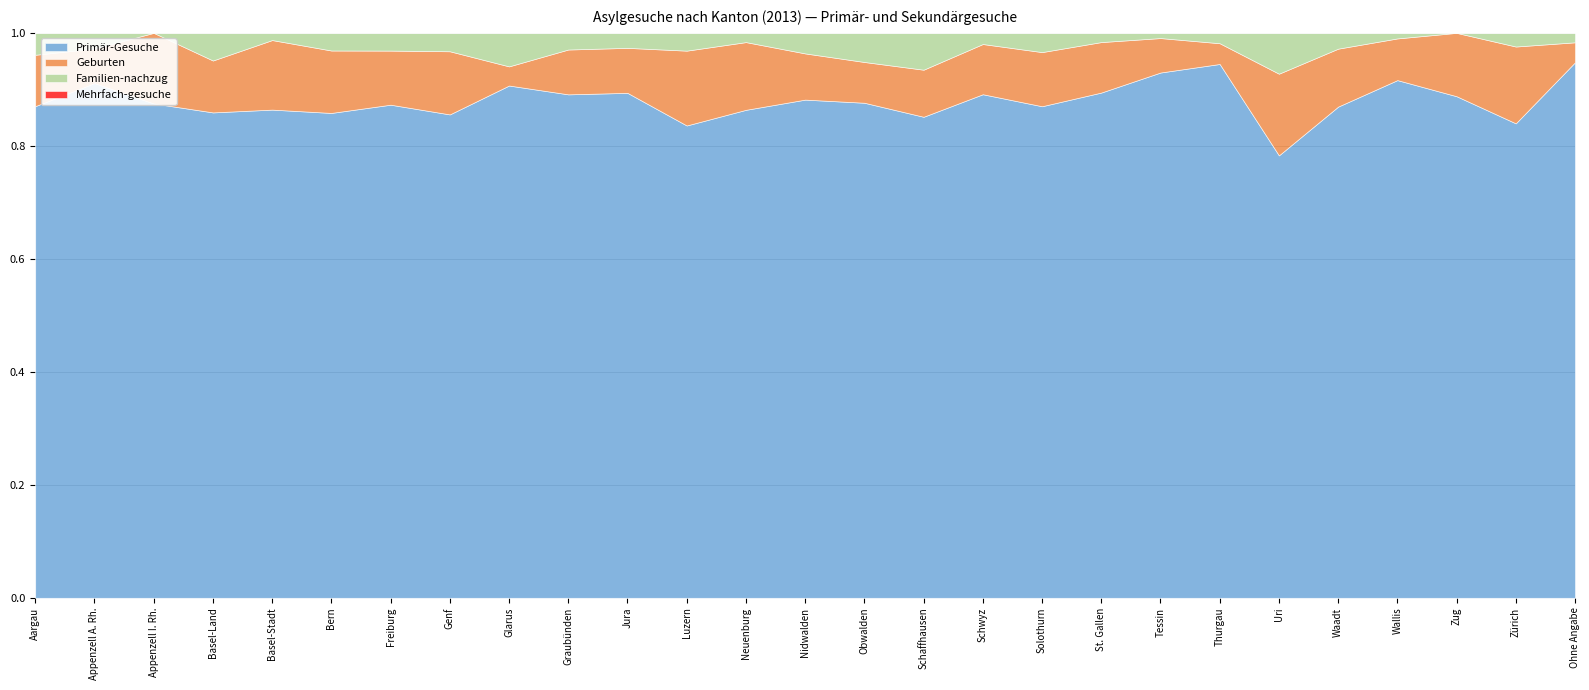

What is the total value across all series at Schaffhausen?

1.0